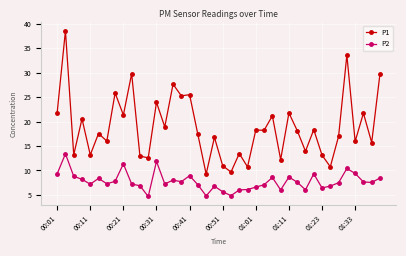

What is the minimum value shown in the chart?

4.7